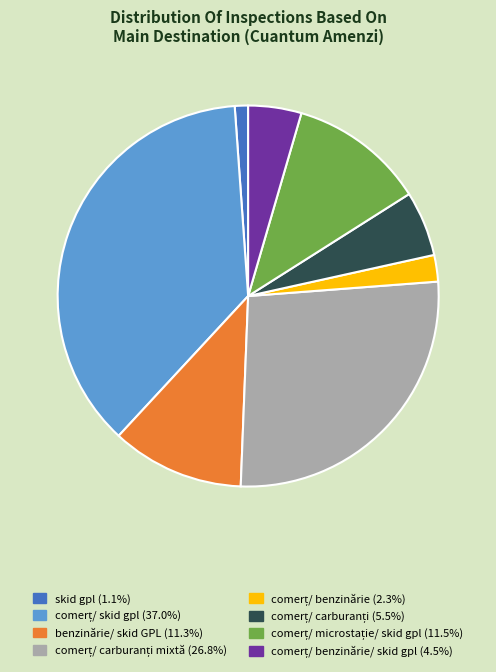

Is there any slice that represents more than half of the pie?

No